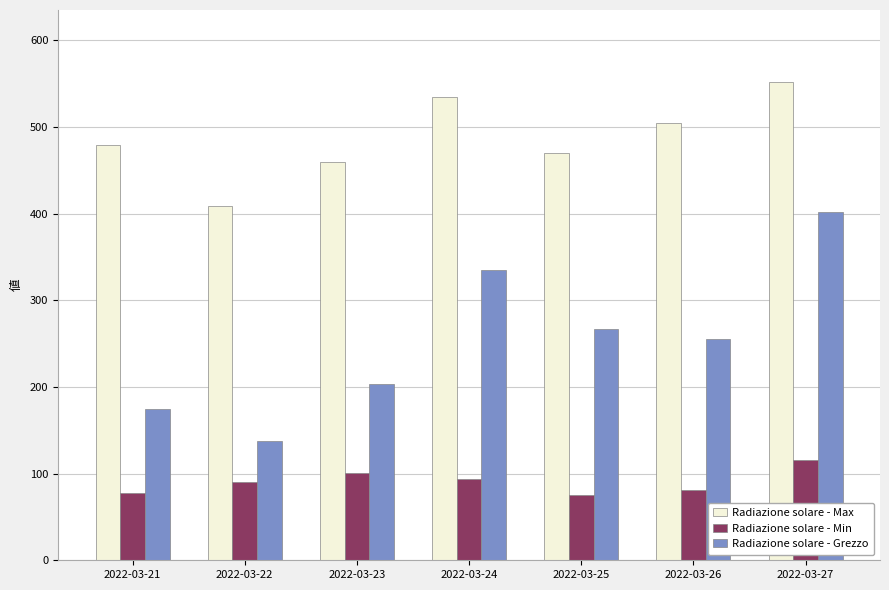

Reading left to right, transcribe all the data shown in this chart.

Radiazione solare - Max: 479.0	409.0	459.0	535.0	470.0	504.0	552.0
Radiazione solare - Min: 78.0	90.0	101.0	94.0	75.0	81.0	116.0
Radiazione solare - Grezzo: 174.2	137.5	203.9	334.8	266.3	255.4	402.2